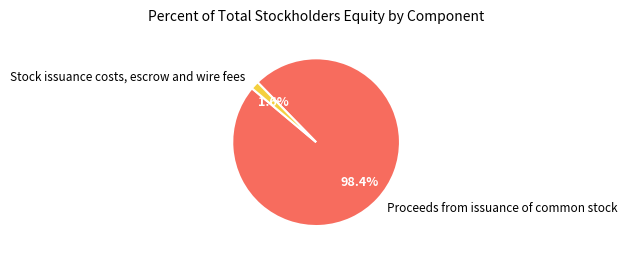

To the nearest percent, what is the average slice percentage?

50%